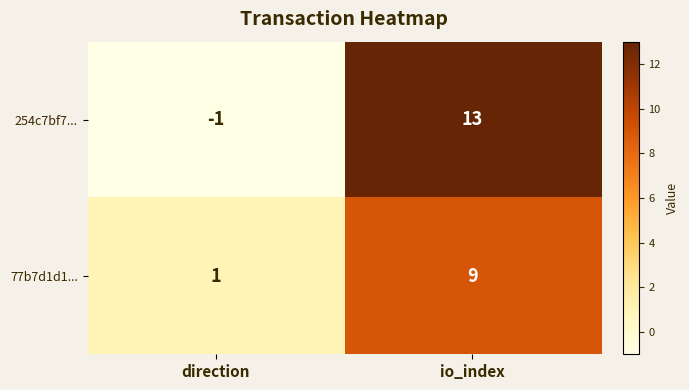

At how many categories does at least one series exceed 7?

1